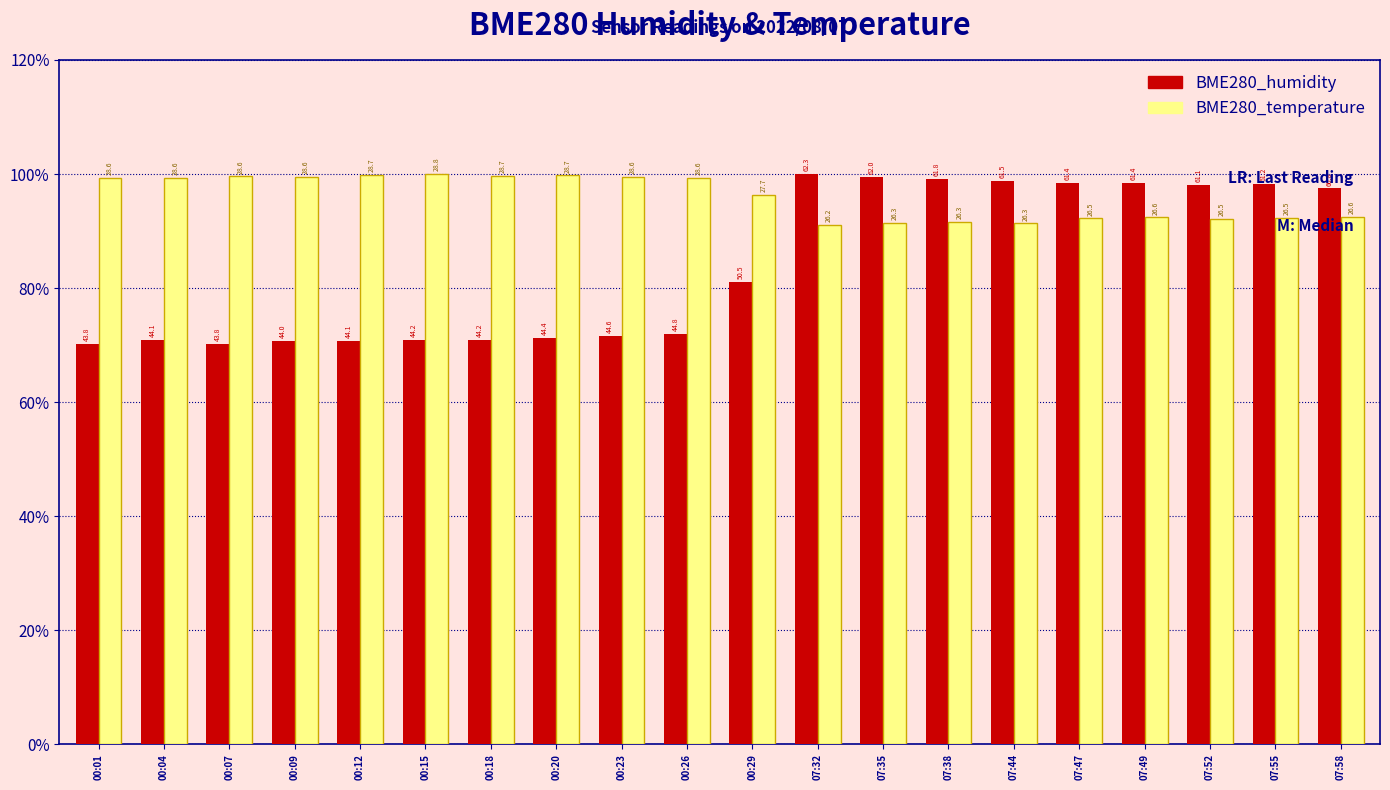

True or false: BME280_temperature has a value of 65.7 at 00:26.

False